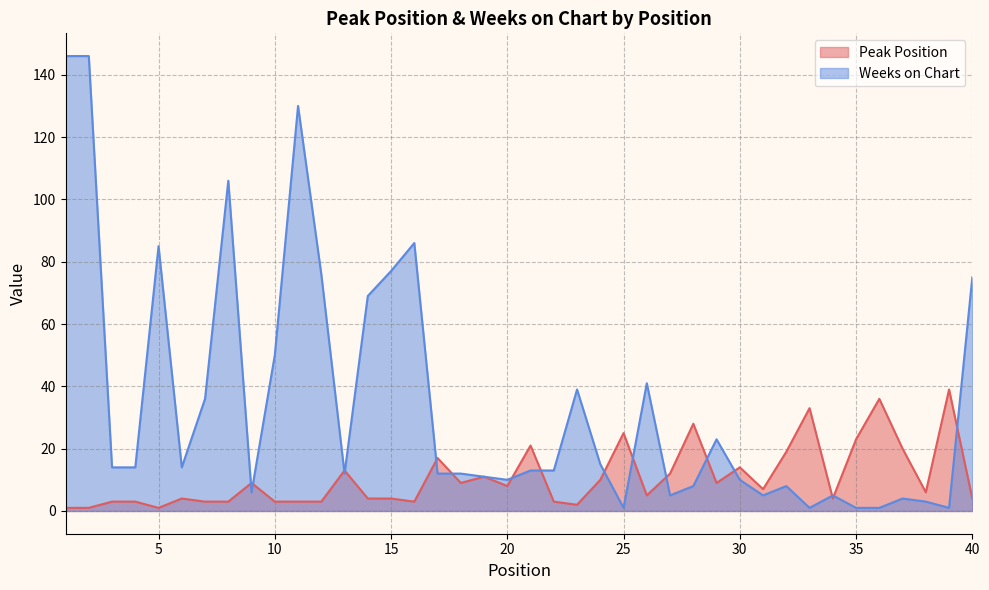

What is the total value across all series at 34?

9